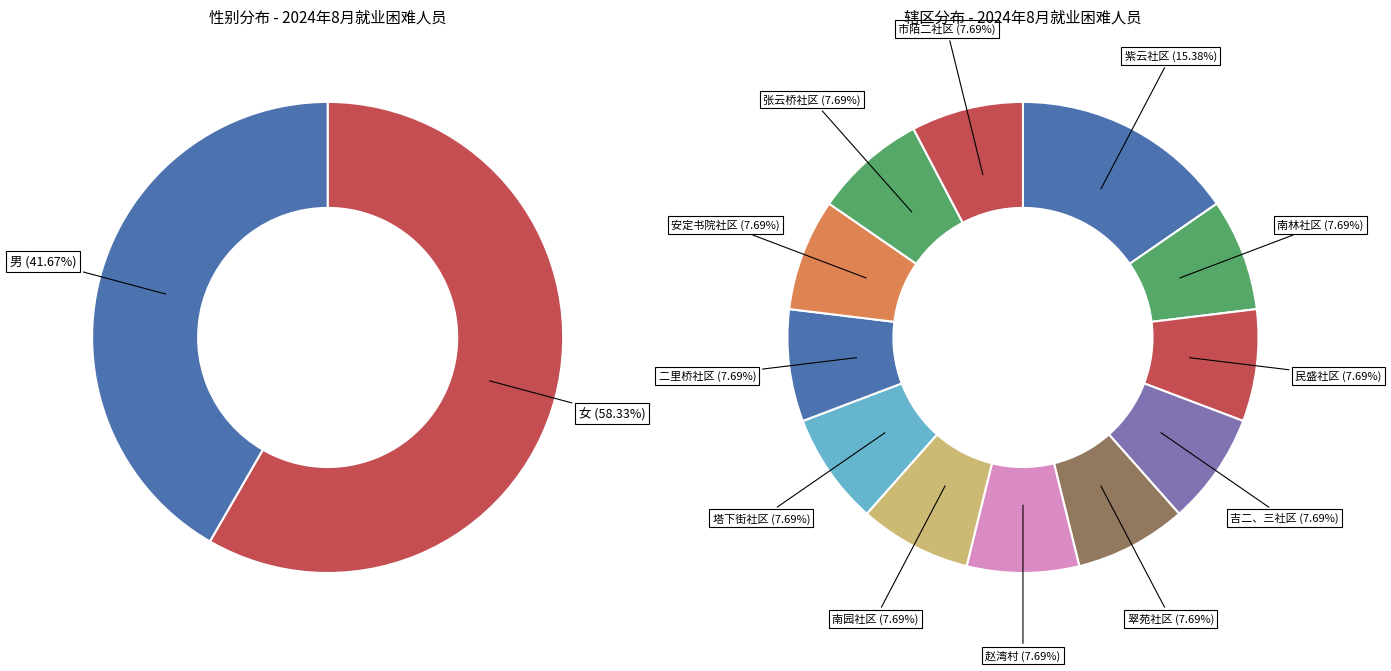

Combined, do 二里桥社区 and 塔下街社区 account for over 50%?

No